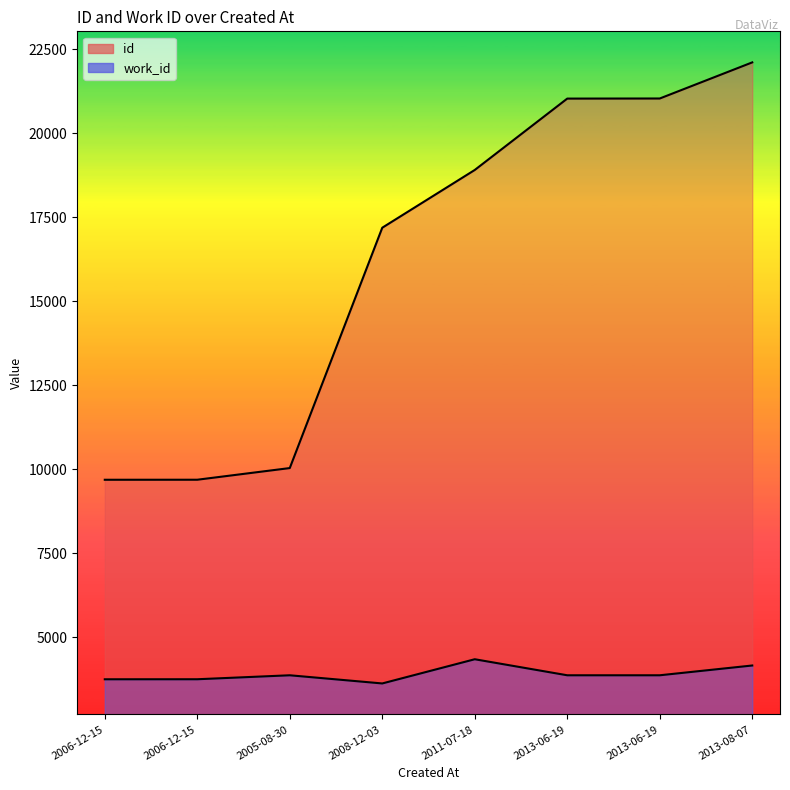

Does the chart have visible grid lines?

No